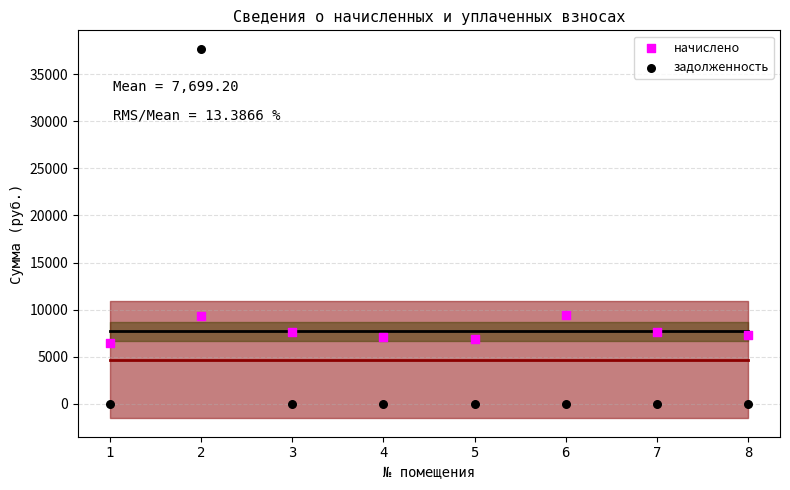

Which series reaches the minimum Y coordinate?

задолженность